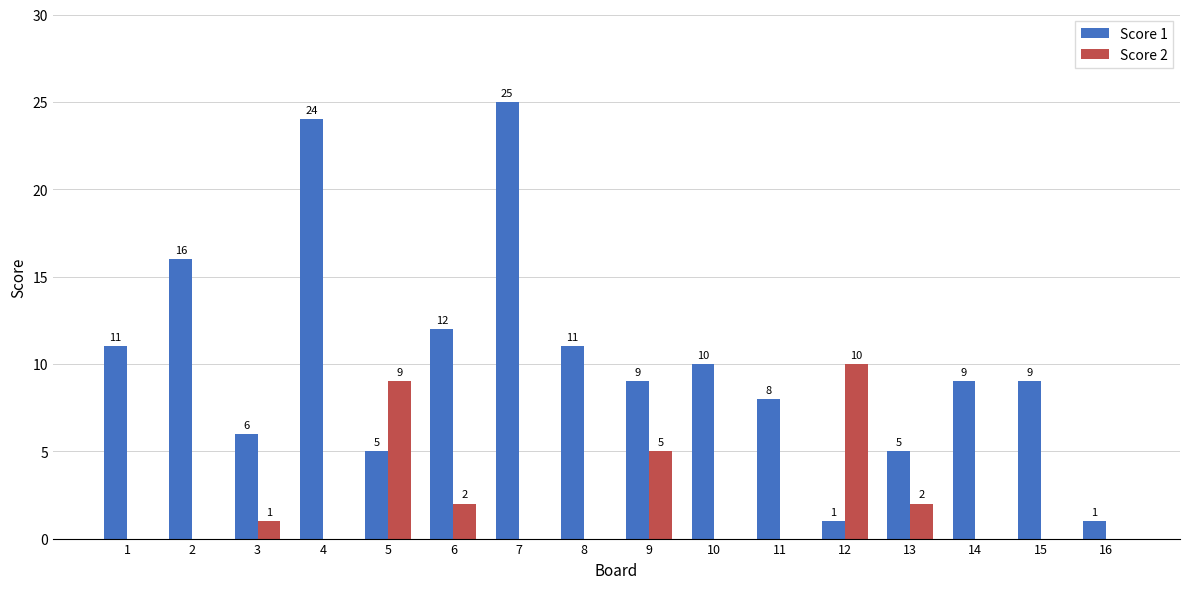

Between 7 and 13, which series saw the biggest shift?

Score 1